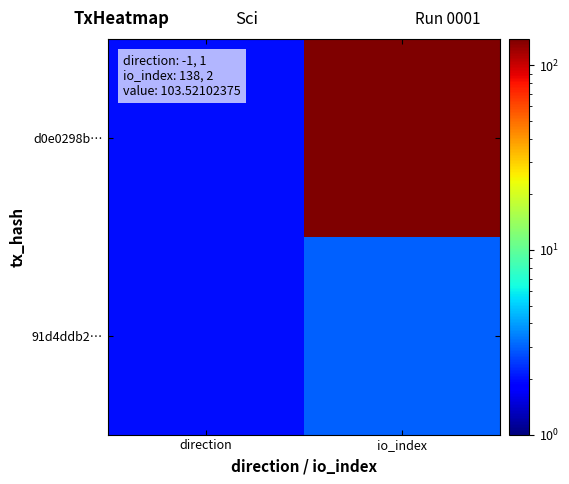

What is the maximum value shown in the chart?

139